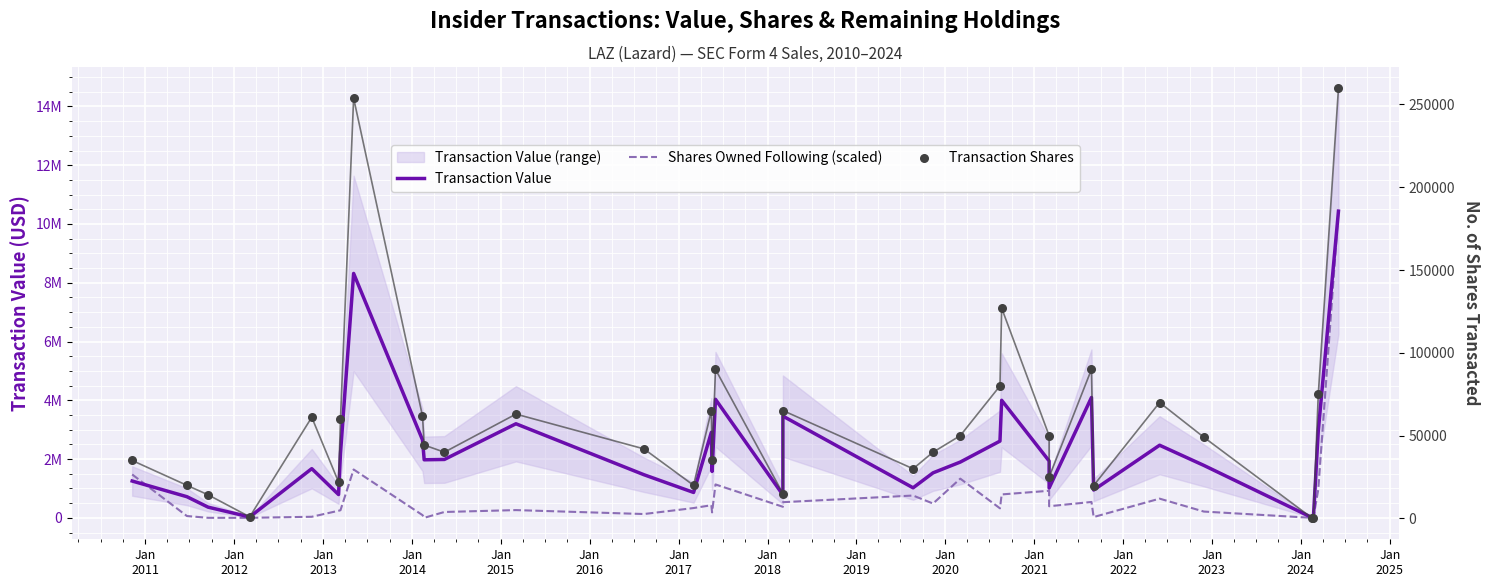

Which series reaches the minimum Y coordinate?

Shares Owned Following (scaled)